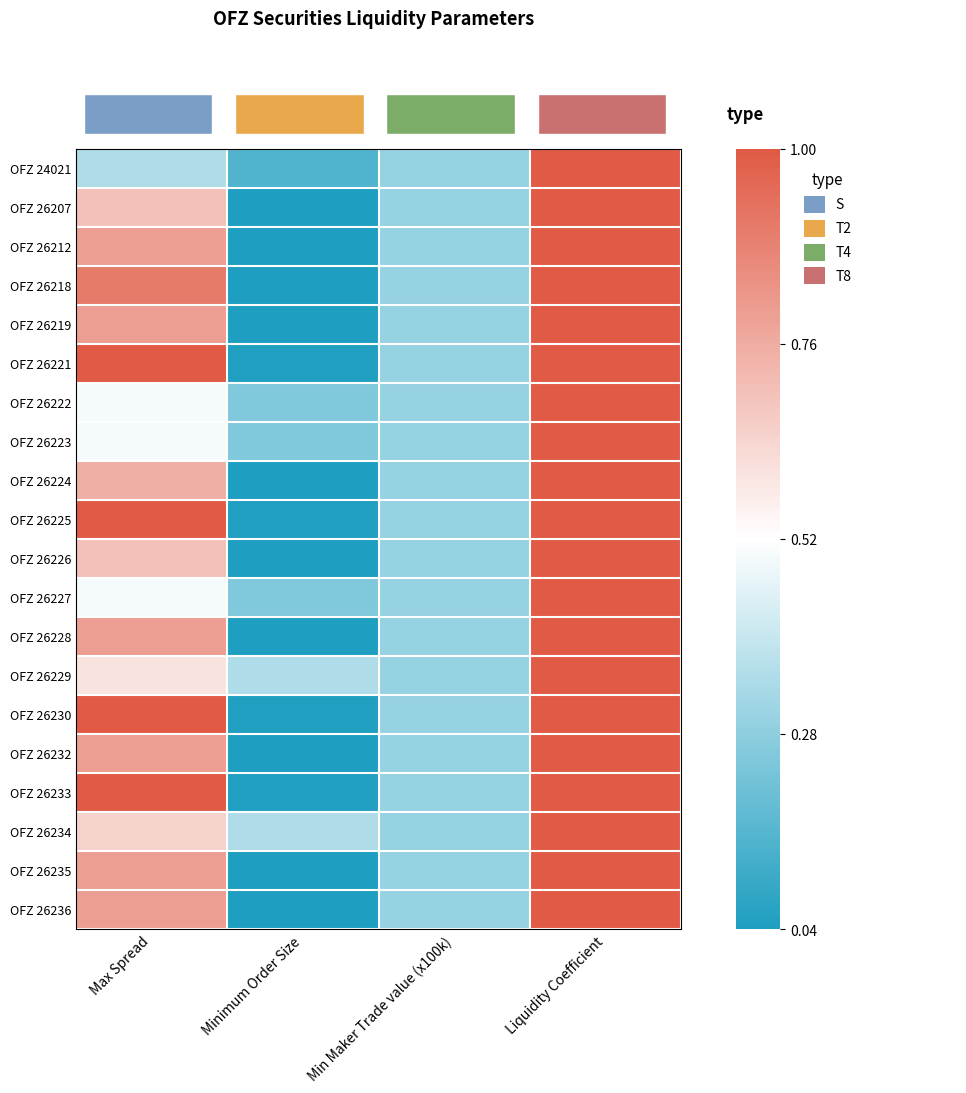

What is the greatest value displayed?

1.0